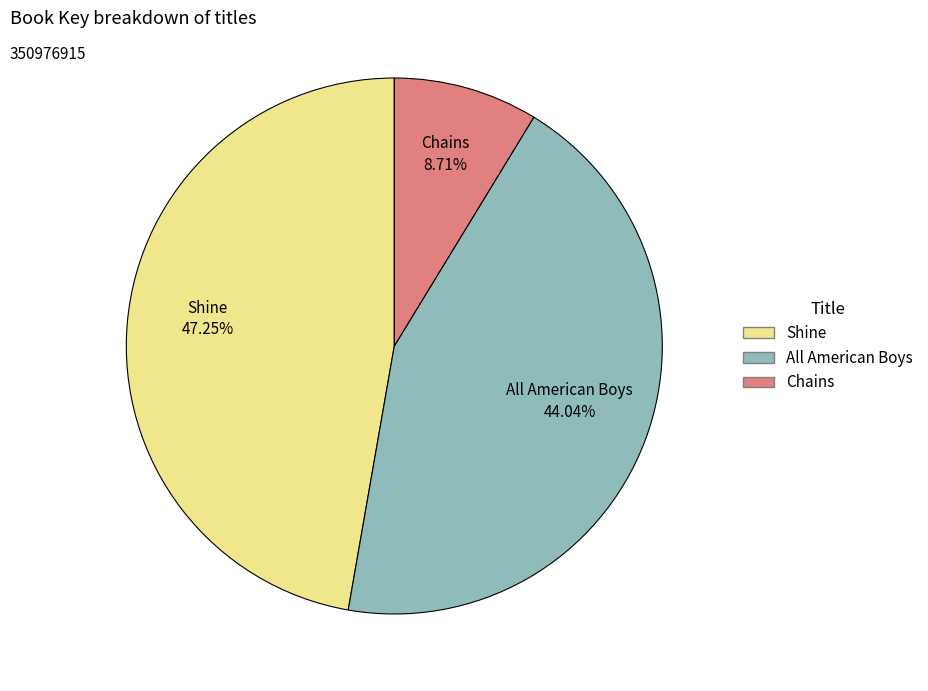

Is there any slice that represents more than half of the pie?

No